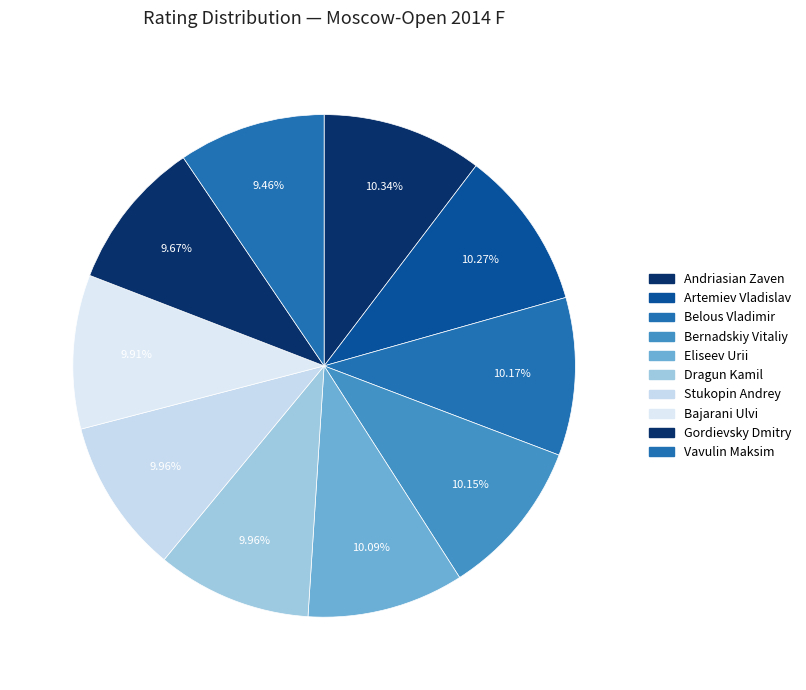

How many segments does this pie chart have?

10